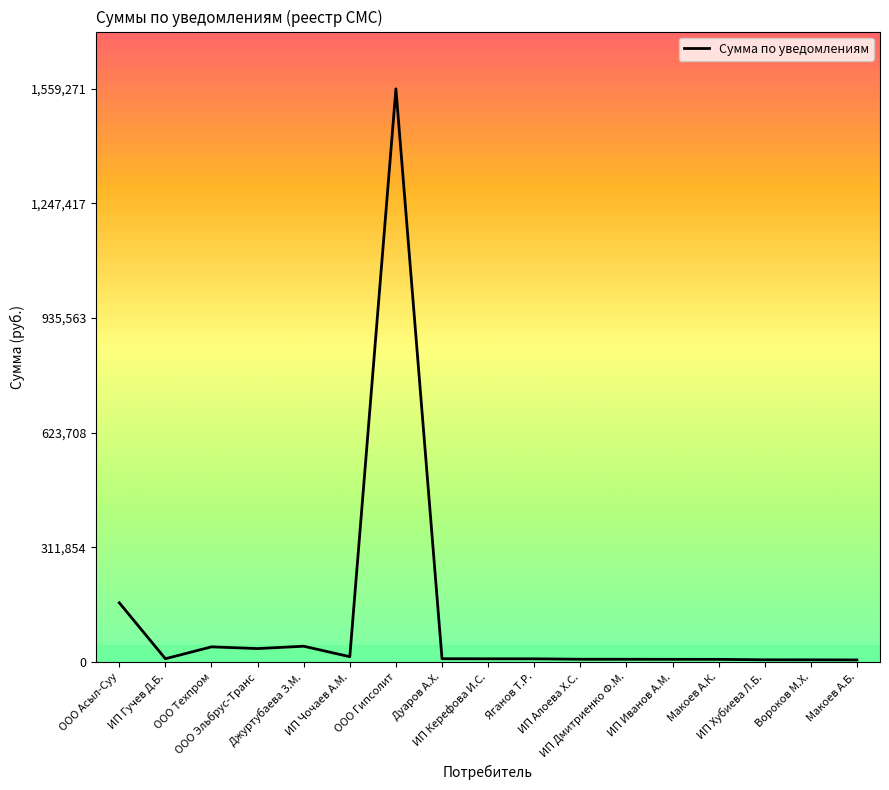

What is the maximum value shown in the chart?

1559271.9